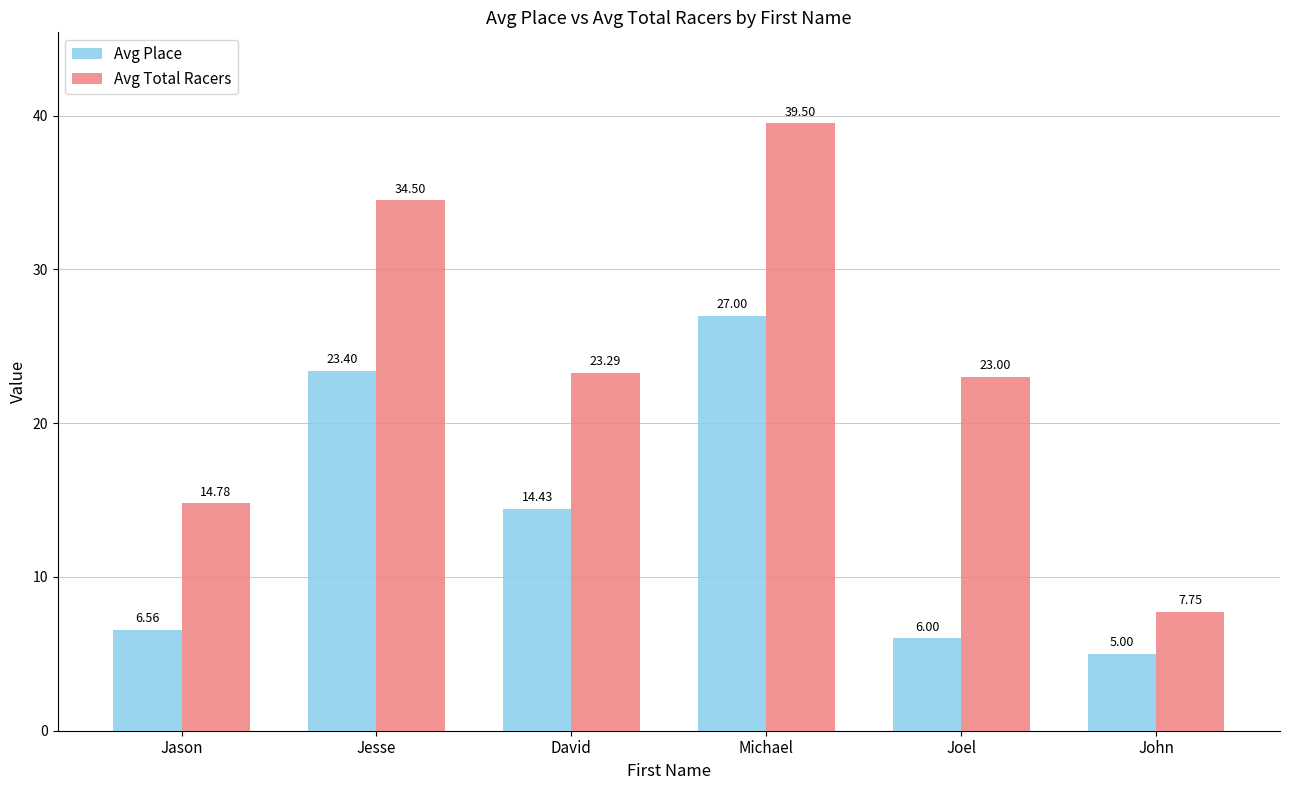

What position from the left is Jesse?

2